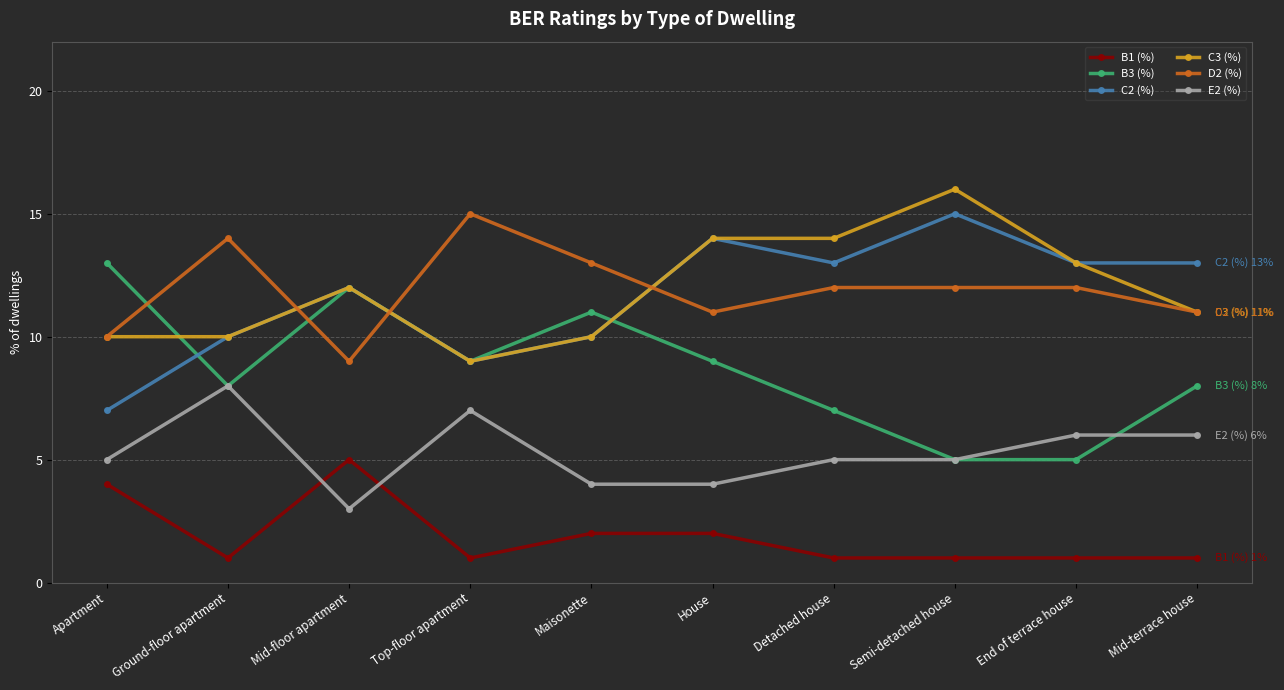

Is it true that D2 (%) equals 10 at Apartment?

True